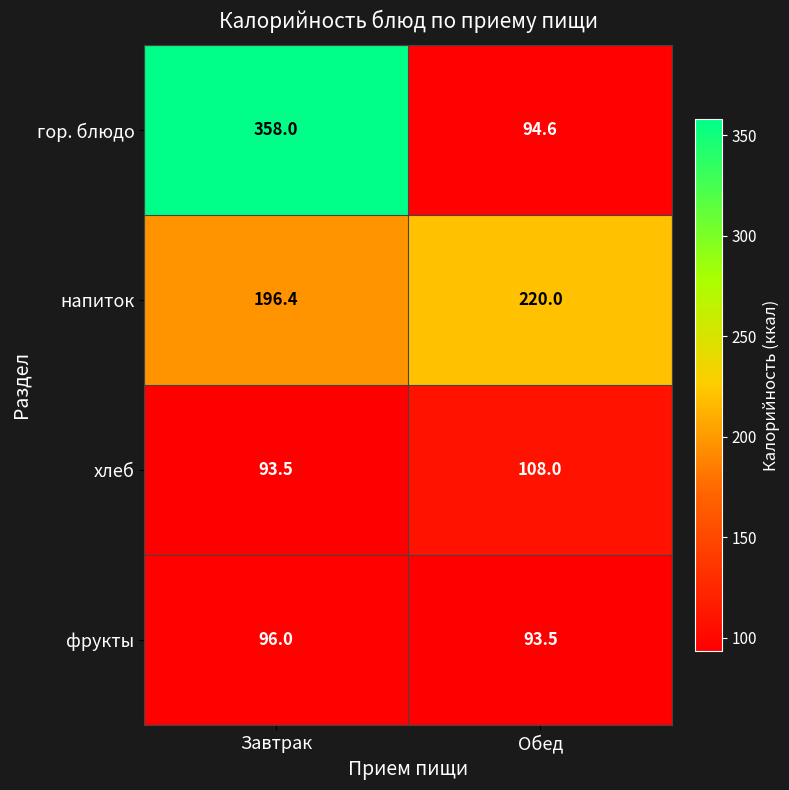

What is the approximate value of хлеб at Обед?

108.0